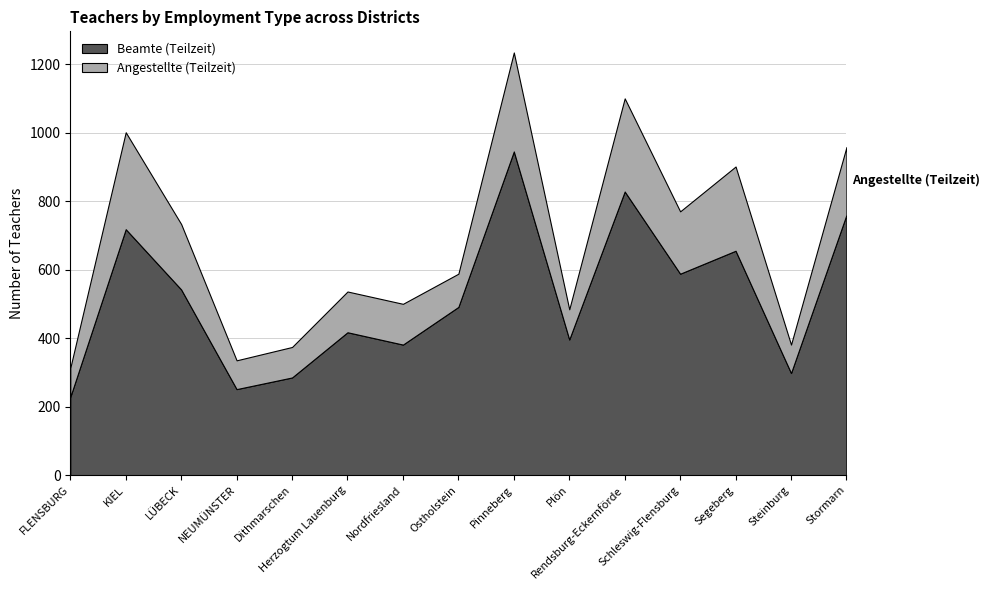

What is the difference between the maximum and second lowest values in the Angestellte (Teilzeit) series?

205